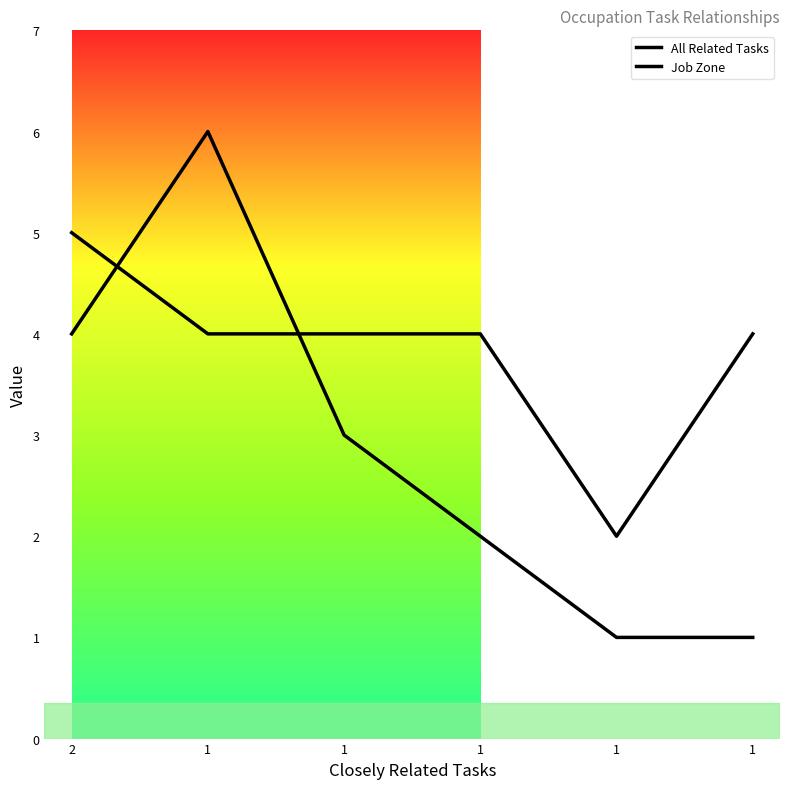

How many lines are shown in the chart?

2